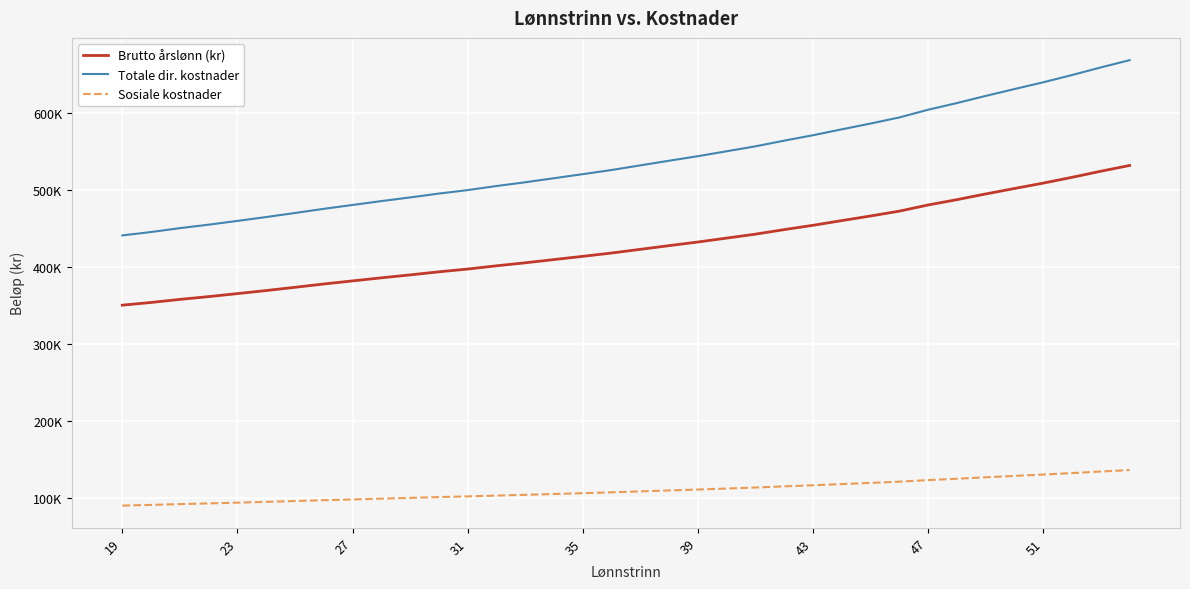

Is this an area chart (filled region under the line)?

No